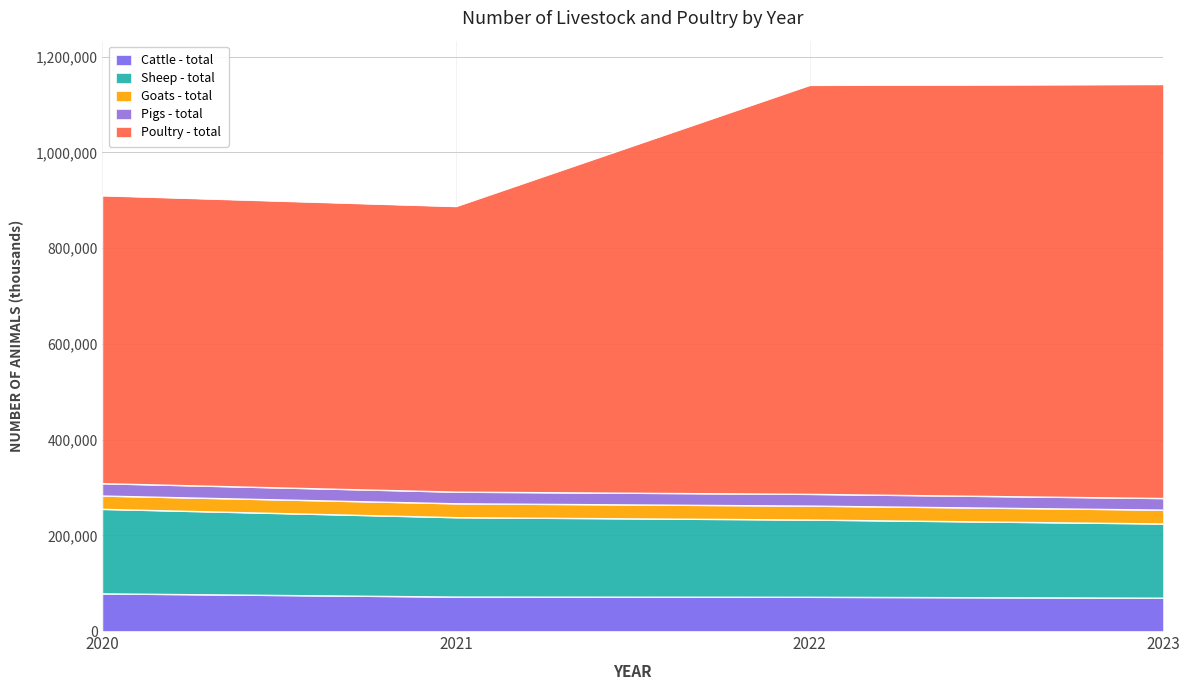

What is the value of the Cattle - total point at the 1st from the left?

77889